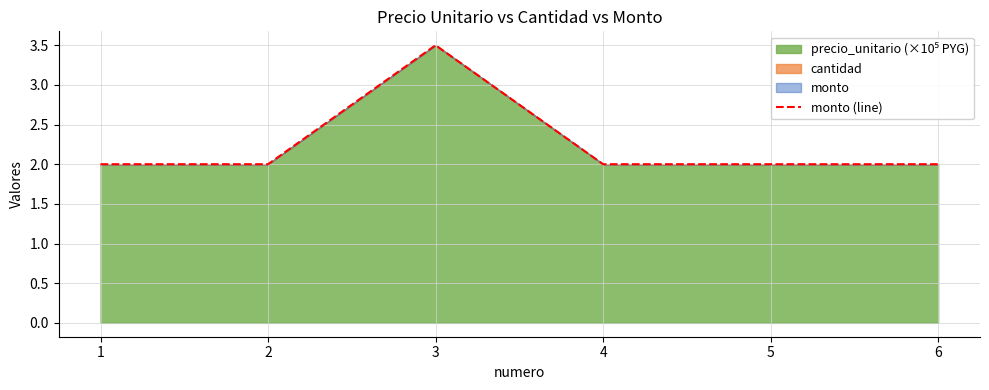

Which category has the highest value across all series?

3